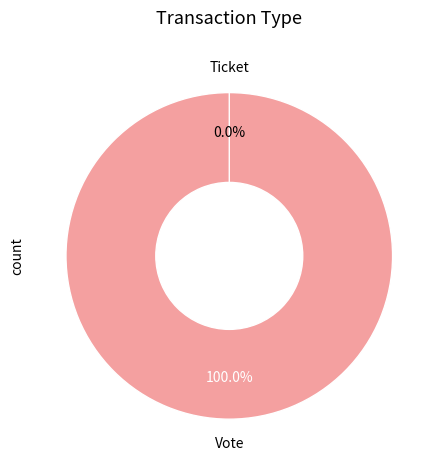

What is the change in value from Vote to Ticket?

-1